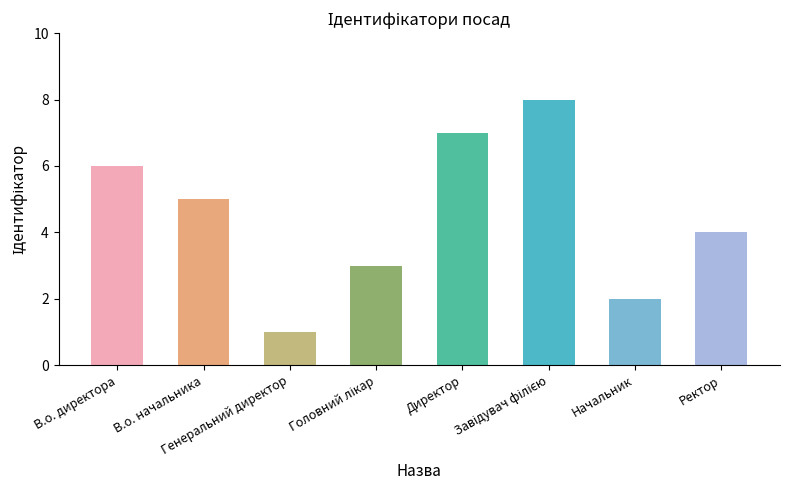

What is the difference between the second highest and minimum values?

6